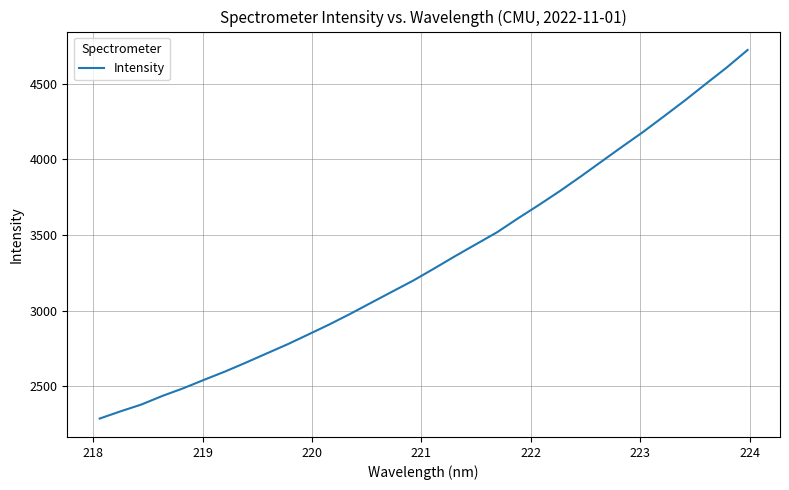

What is the maximum value shown in the chart?

4722.0